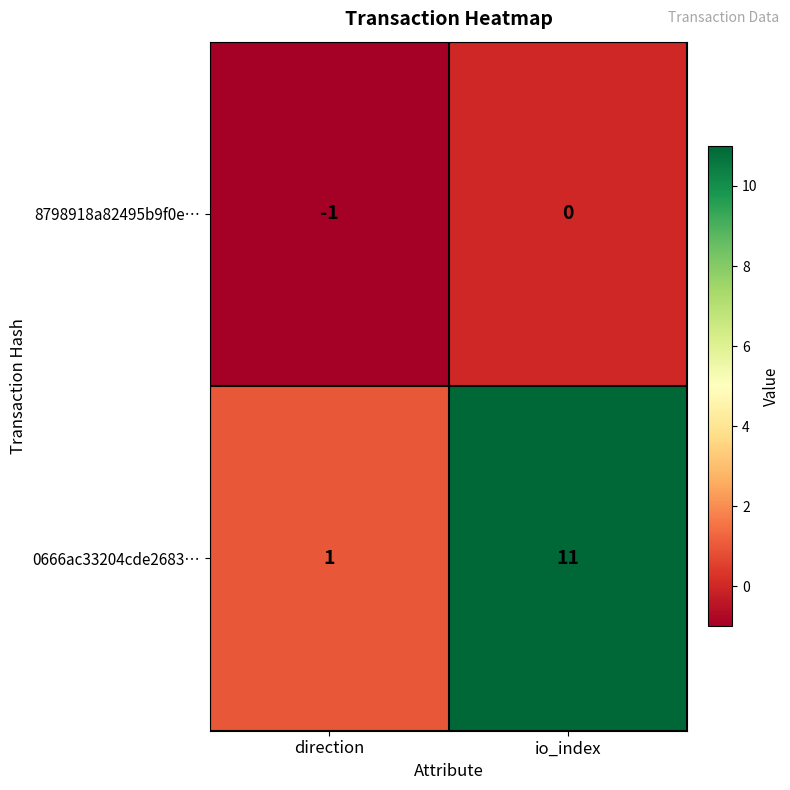

What is the spread (max minus min) of values at direction?

2